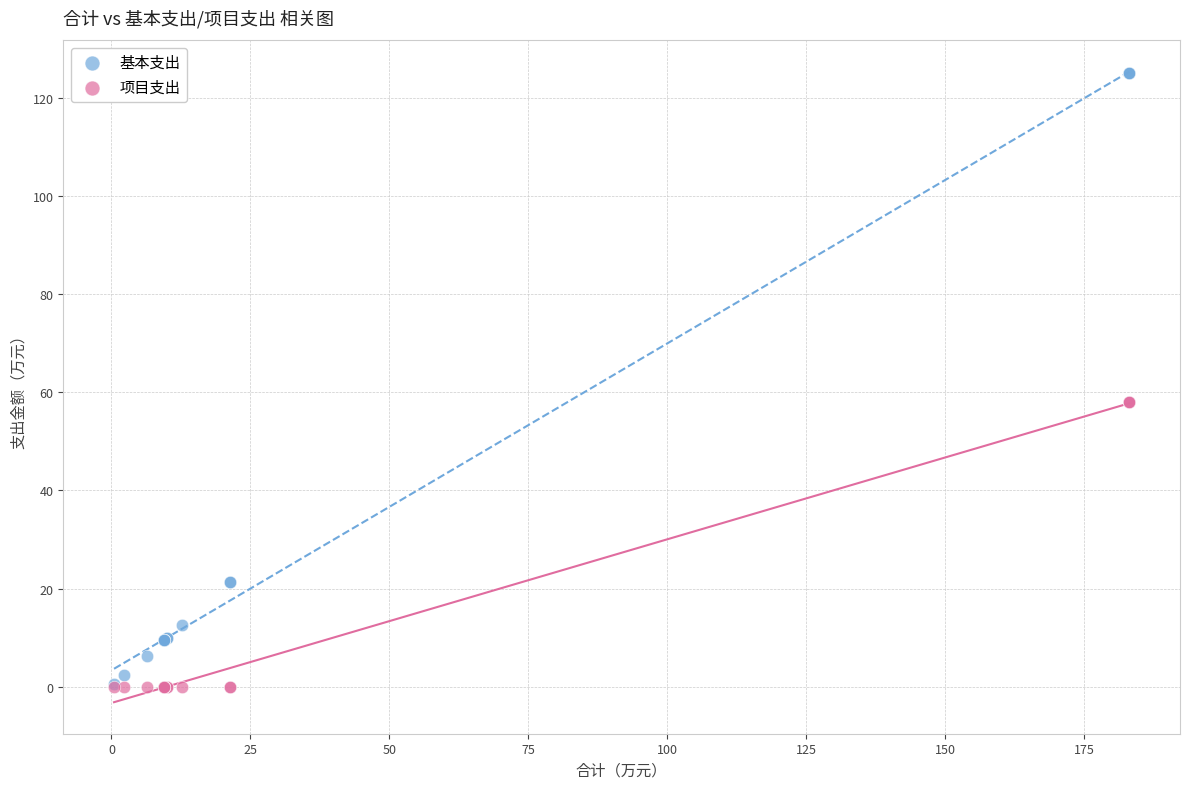

Which series reaches the maximum Y coordinate?

基本支出